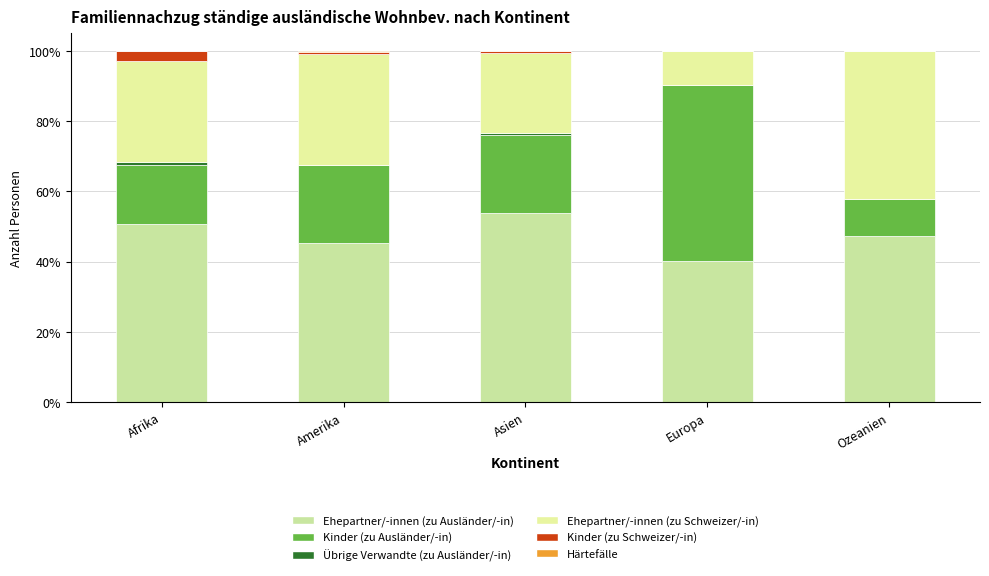

What is the difference between the Ehepartner/-innen (zu Schweizer/-in) values at Europa and Ozeanien?

32.5